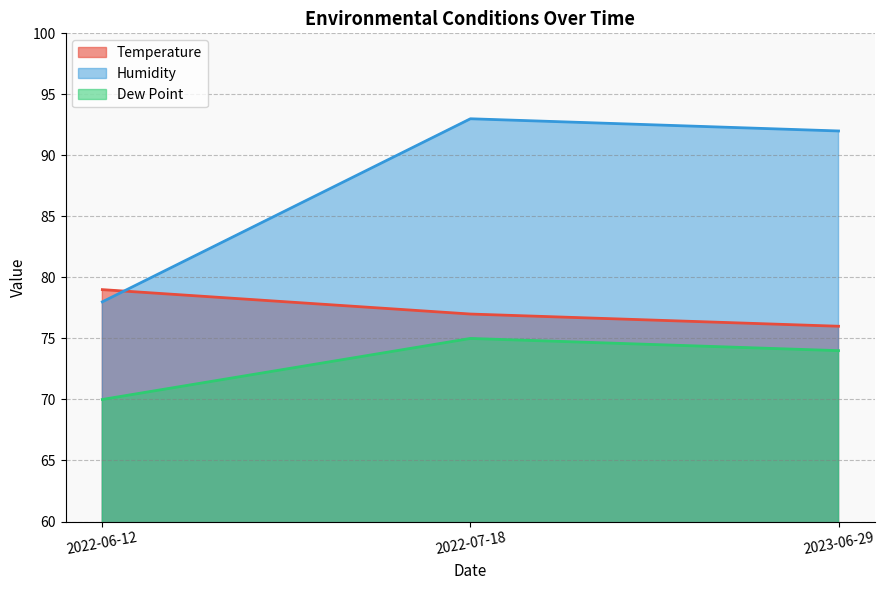

What is the label of the 2nd point from the right?

2022-07-18